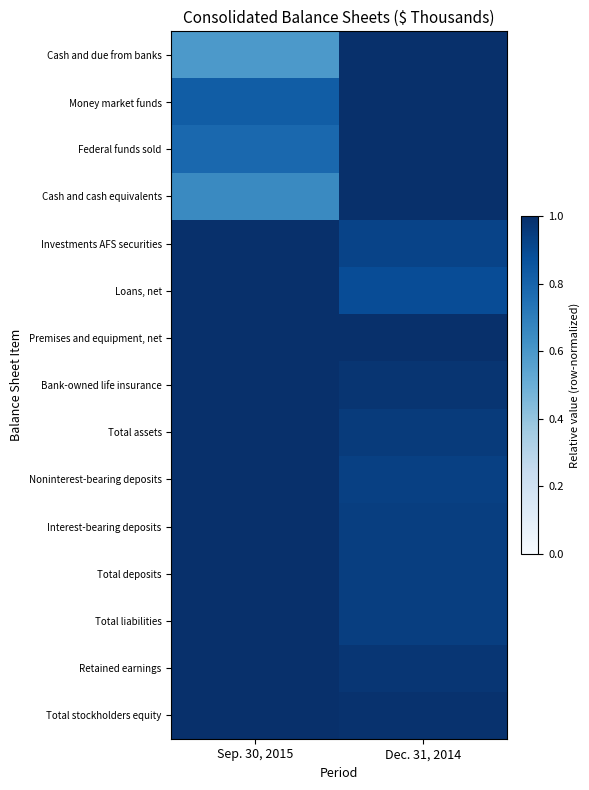

Reading right to left, extract all data points from this chart.

Cash and due from banks: Dec. 31, 2014=1.0	Sep. 30, 2015=0.6
Money market funds: Dec. 31, 2014=1.0	Sep. 30, 2015=0.8
Federal funds sold: Dec. 31, 2014=1.0	Sep. 30, 2015=0.8
Cash and cash equivalents: Dec. 31, 2014=1.0	Sep. 30, 2015=0.7
Investments AFS securities: Dec. 31, 2014=0.9	Sep. 30, 2015=1.0
Loans, net: Dec. 31, 2014=0.9	Sep. 30, 2015=1.0
Premises and equipment, net: Dec. 31, 2014=1.0	Sep. 30, 2015=1.0
Bank-owned life insurance: Dec. 31, 2014=1.0	Sep. 30, 2015=1.0
Total assets: Dec. 31, 2014=1.0	Sep. 30, 2015=1.0
Noninterest-bearing deposits: Dec. 31, 2014=0.9	Sep. 30, 2015=1.0
Interest-bearing deposits: Dec. 31, 2014=0.9	Sep. 30, 2015=1.0
Total deposits: Dec. 31, 2014=0.9	Sep. 30, 2015=1.0
Total liabilities: Dec. 31, 2014=0.9	Sep. 30, 2015=1.0
Retained earnings: Dec. 31, 2014=1.0	Sep. 30, 2015=1.0
Total stockholders equity: Dec. 31, 2014=1.0	Sep. 30, 2015=1.0